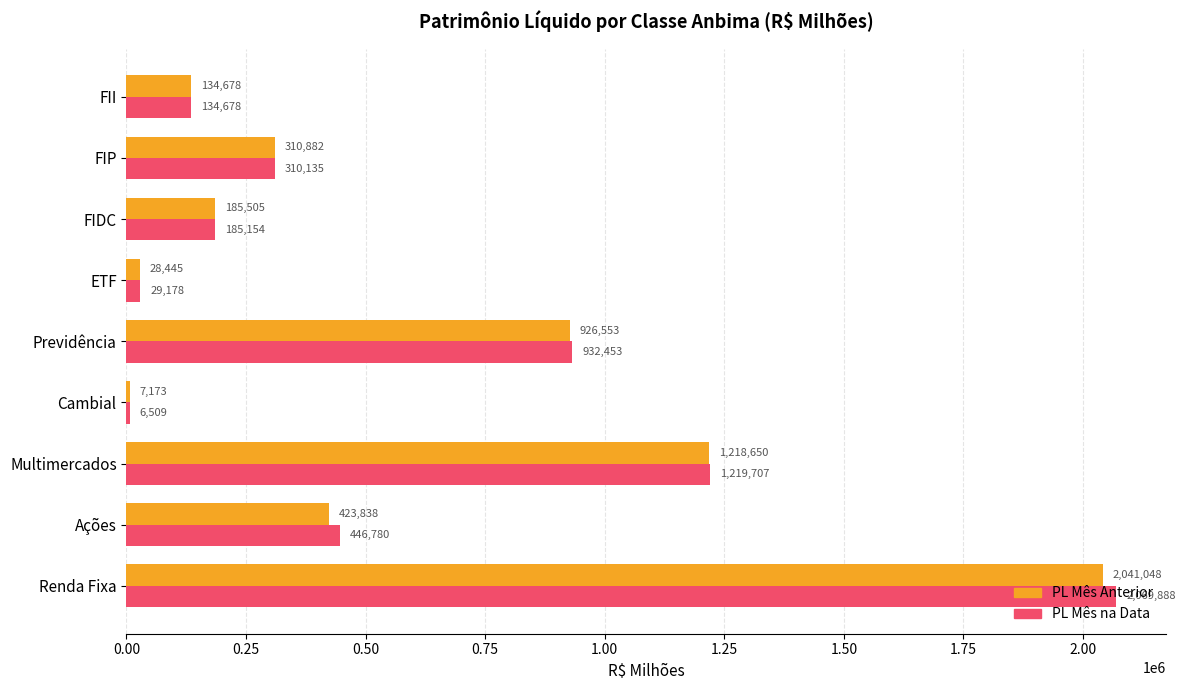

Is the value of PL Mês na Data at FIDC greater than the value of PL Mês Anterior at ETF?

Yes